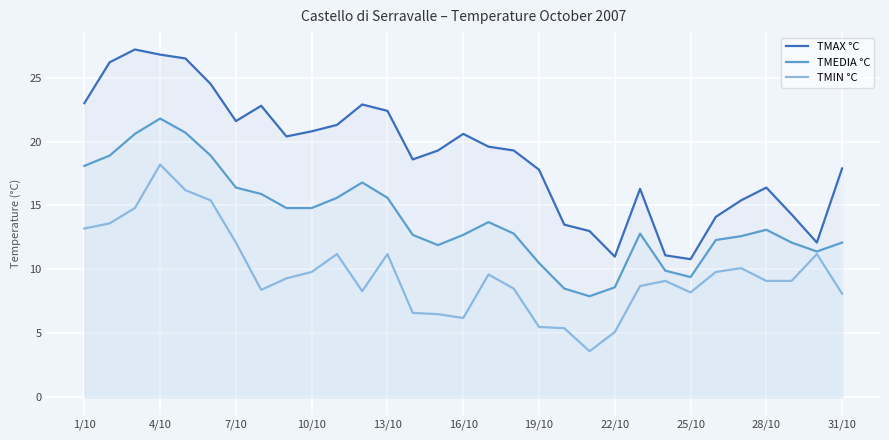

How many lines are shown in the chart?

3